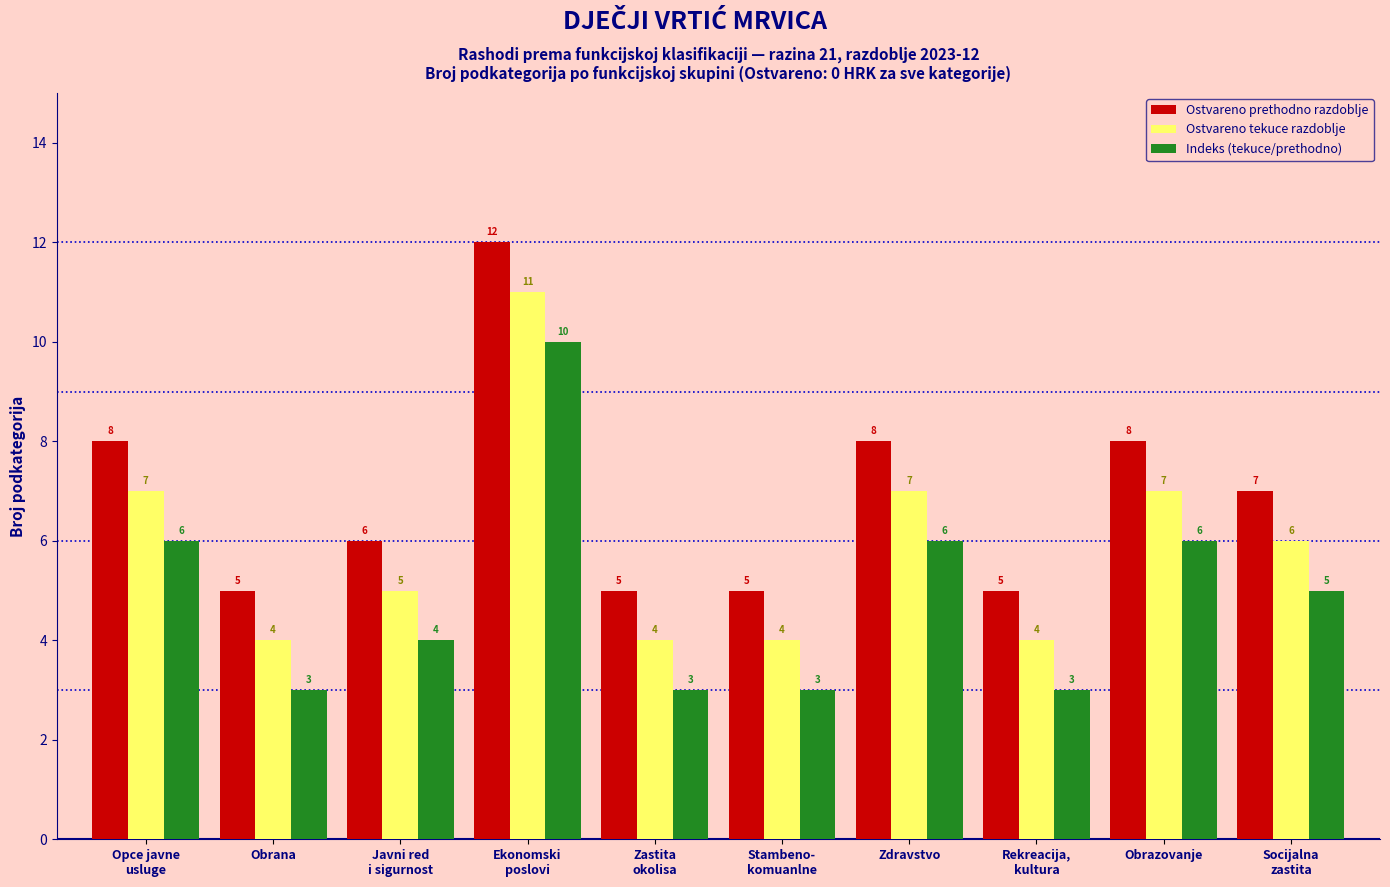

What is the value of the Ostvareno prethodno razdoblje bar at the 7th from the left?

8